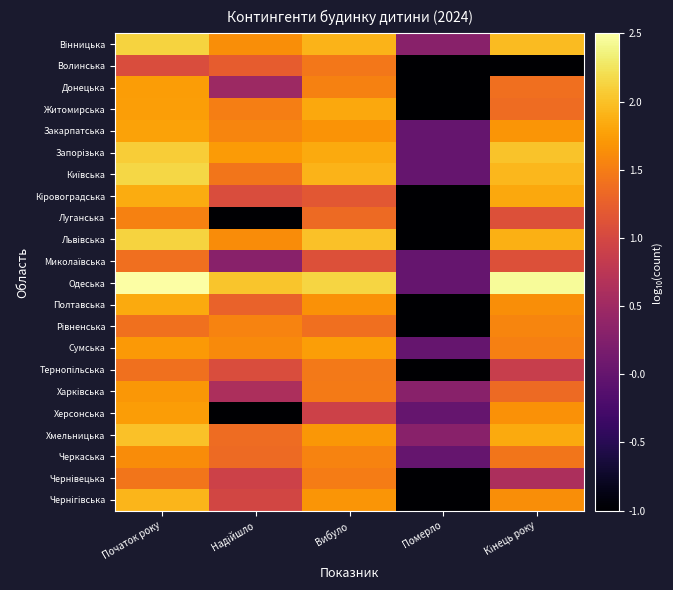

What is the total value across all series at Початок року?

38.4